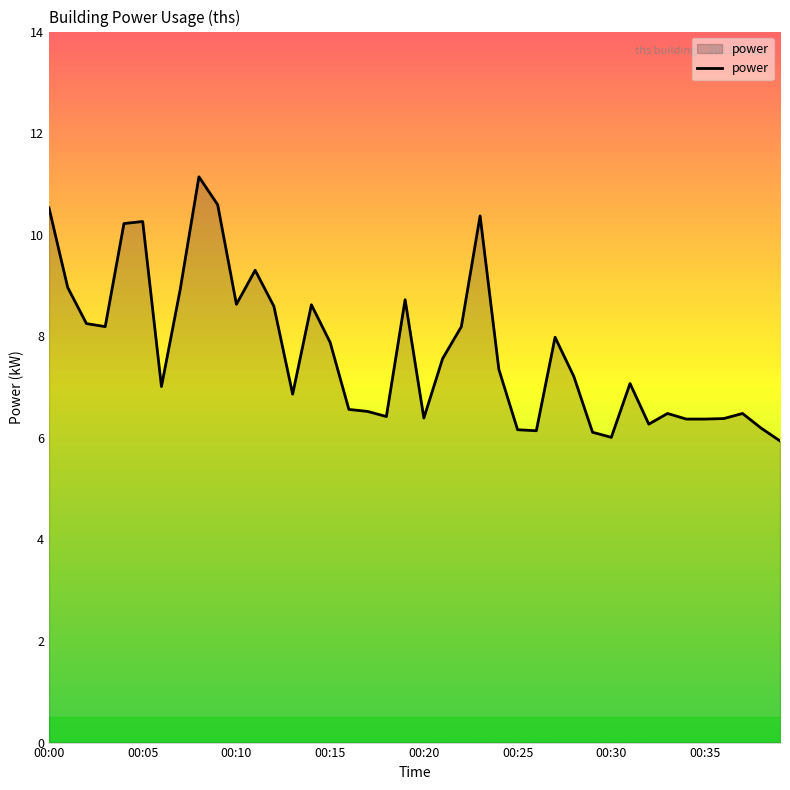

What is the difference between the maximum and minimum values?

5.2